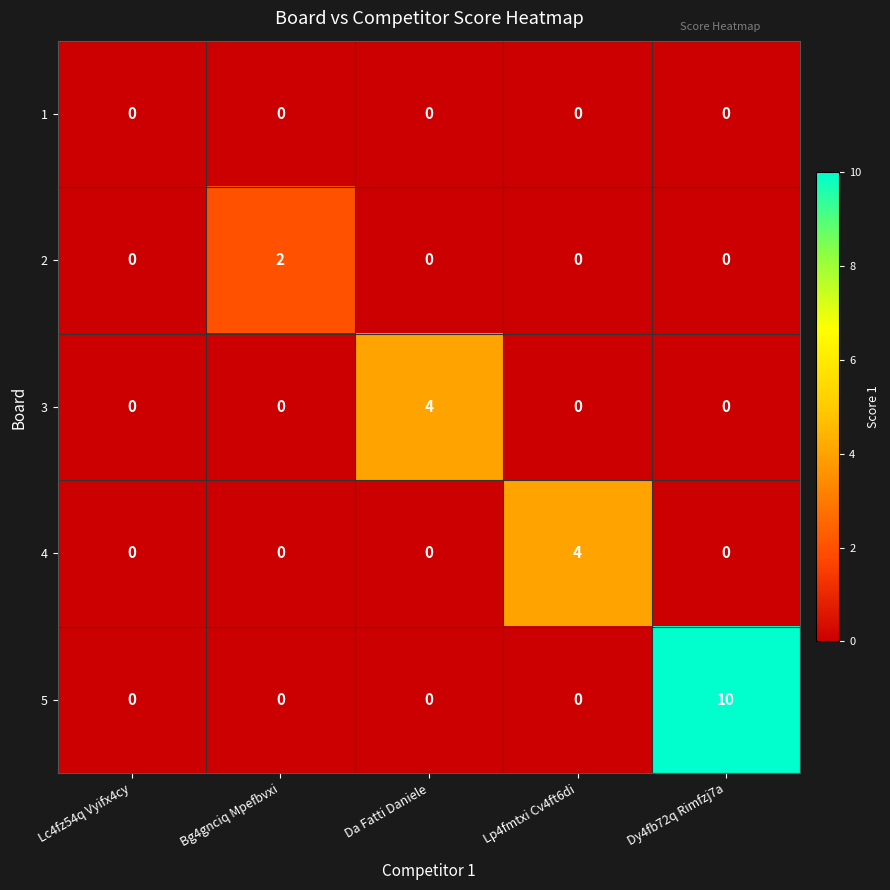

What is the difference between the highest and lowest values at Dy4fb72q Rimfzj7a?

10